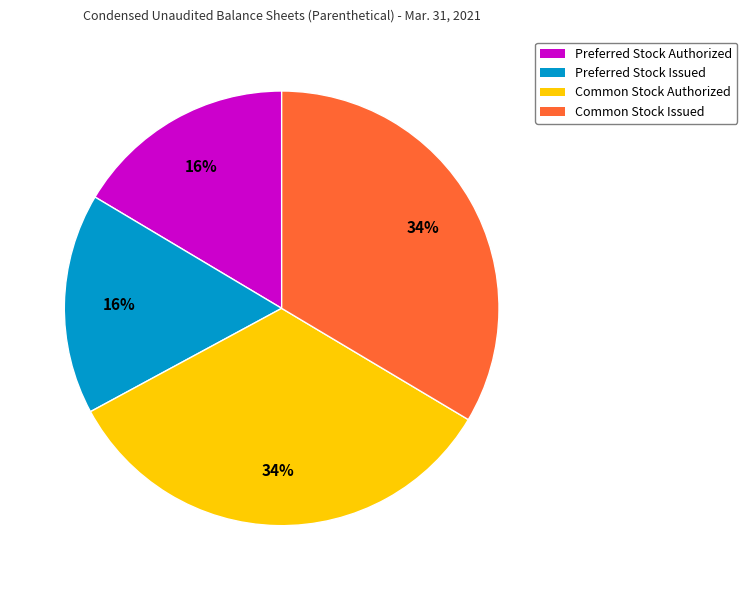

To the nearest percent, what percentage of the pie is Preferred Stock Issued?

16%